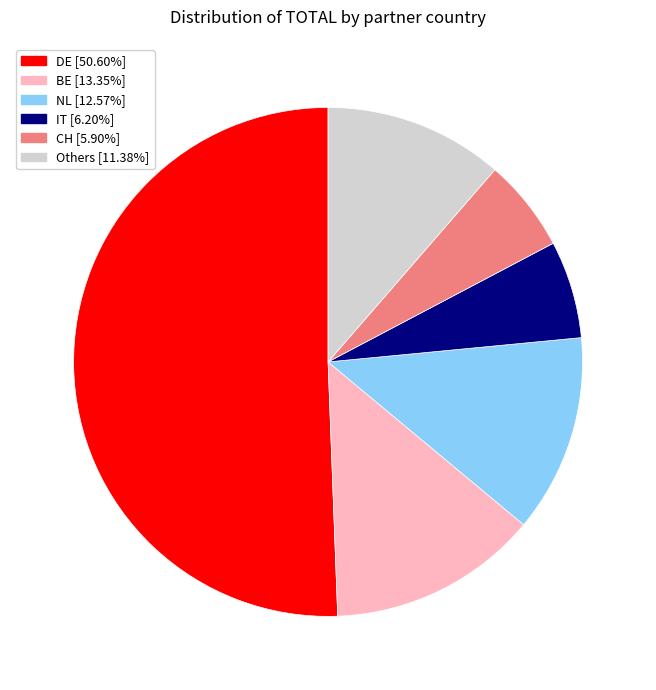

Is there a majority slice in this chart?

Yes